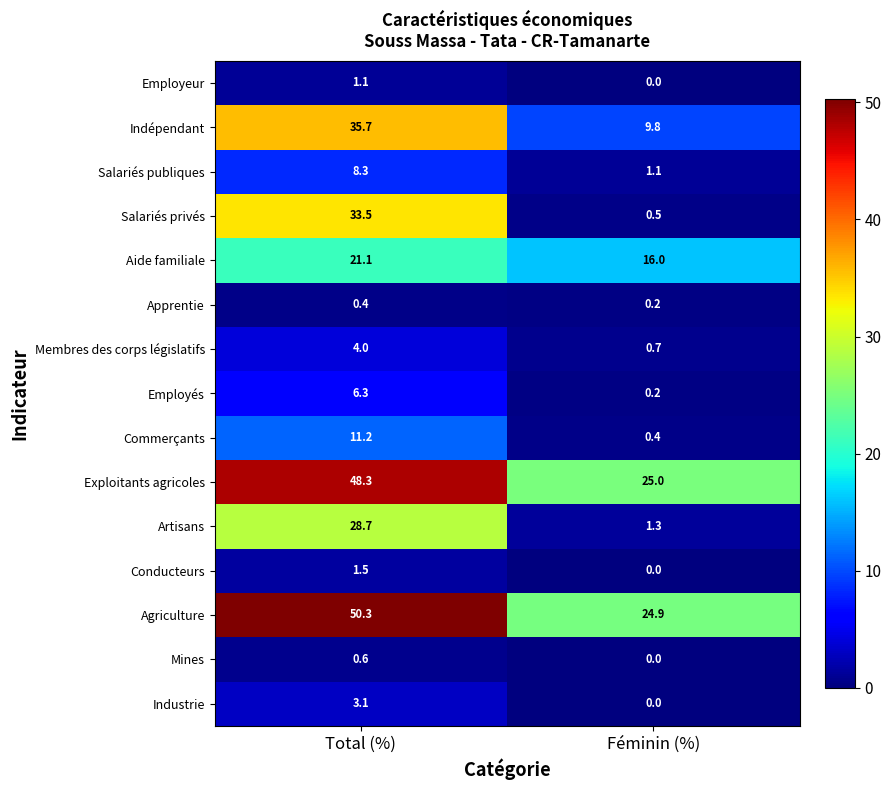

At which label does Membres des corps législatifs reach its peak?

Total (%)